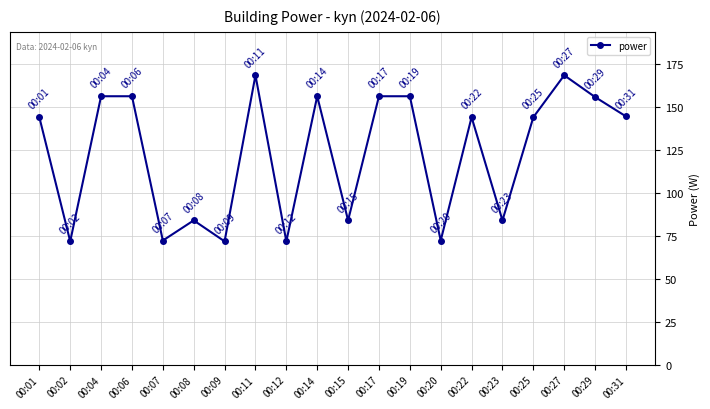

What is the smallest value displayed?

71.7